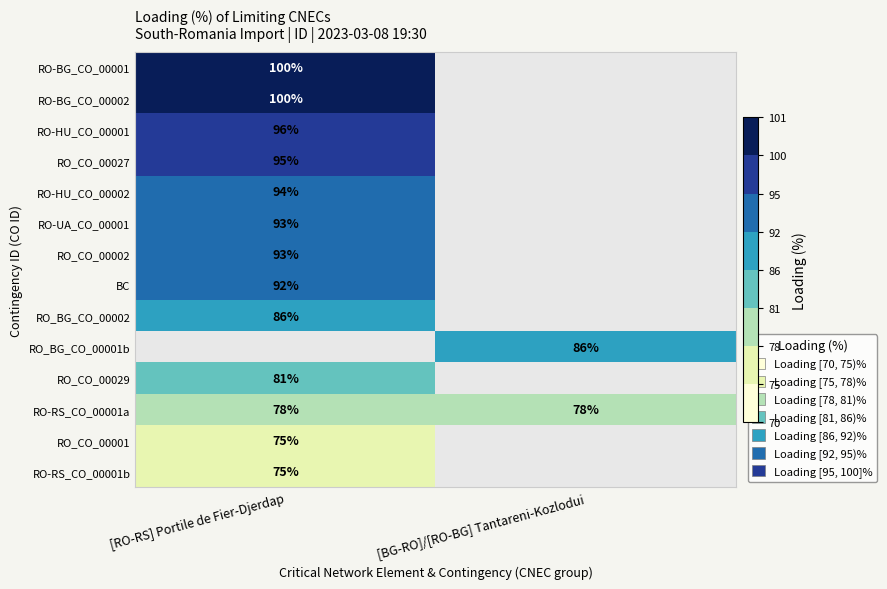

True or false: BC has a value of 92 at [RO-RS] Portile de Fier-Djerdap.

True